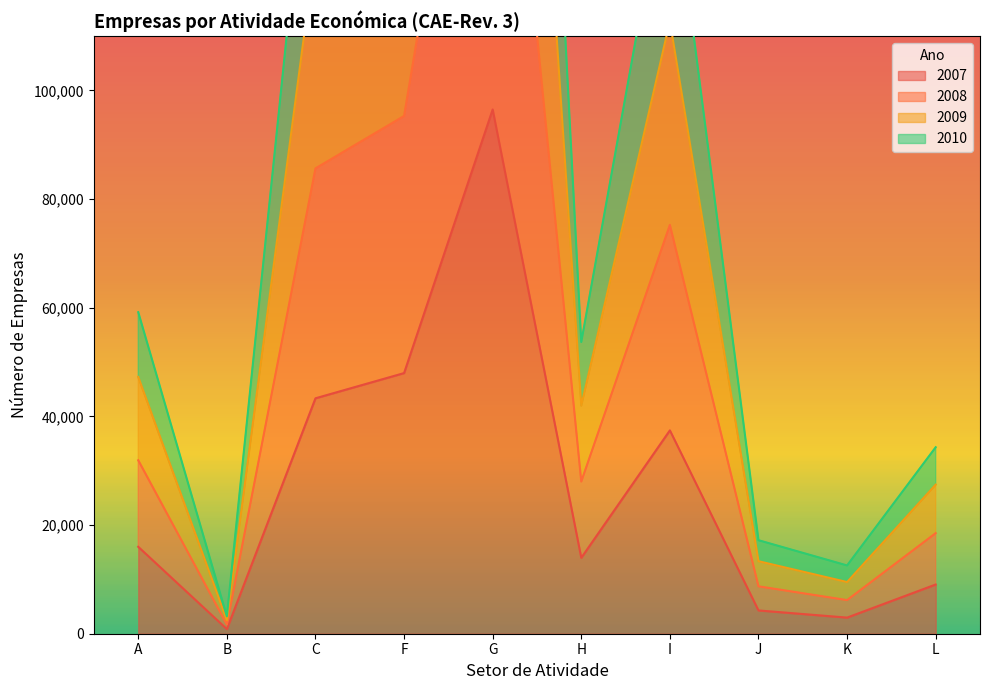

The value of 2007 at K is 2965. True or false?

True